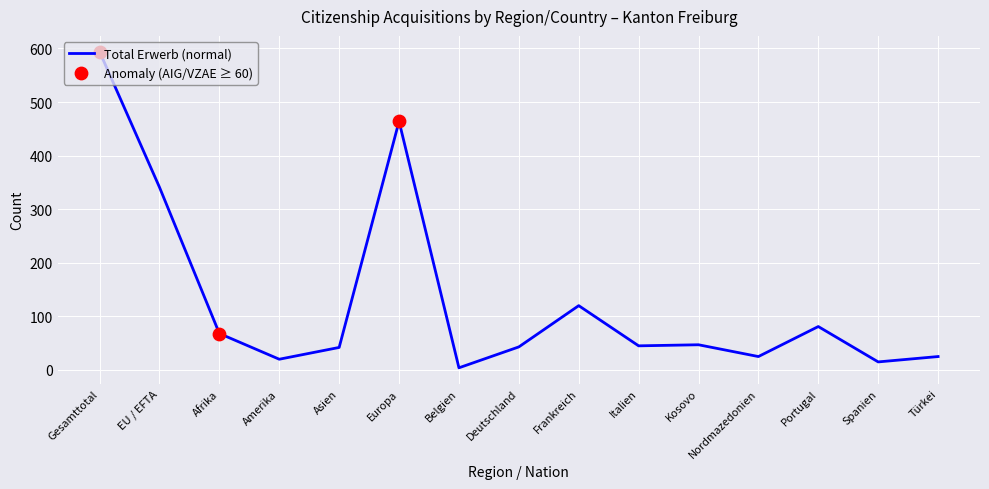

Approximately how many times larger is the value at Portugal compared to Asien?

1.9